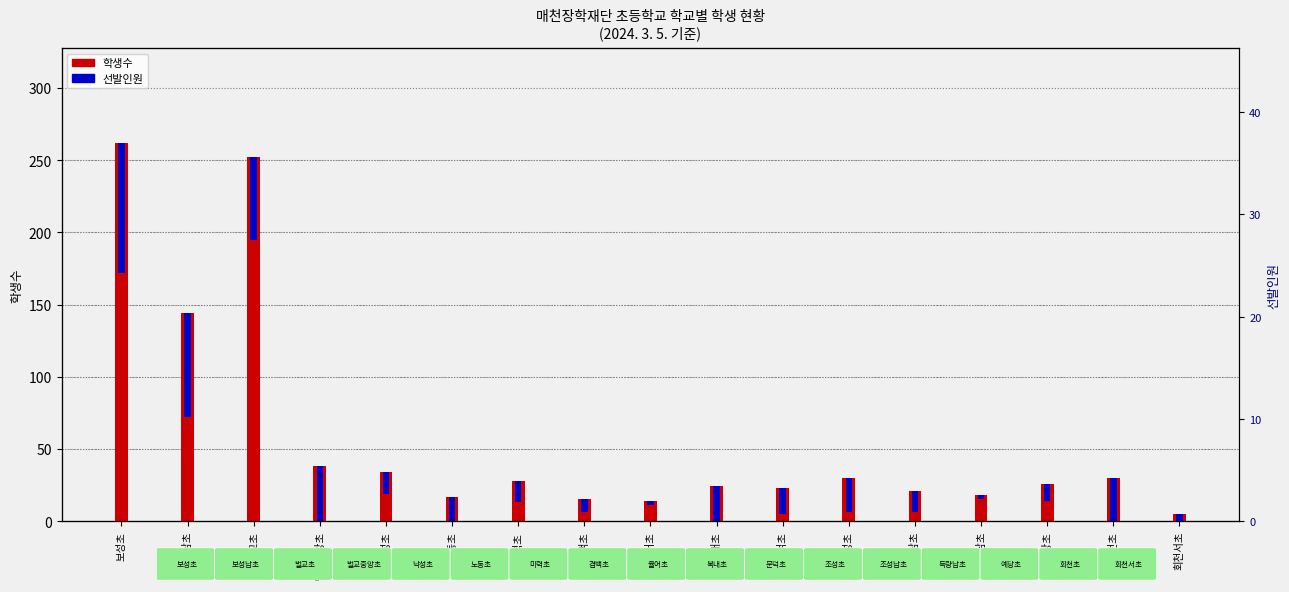

What position from the right is 벌교중앙초?

14